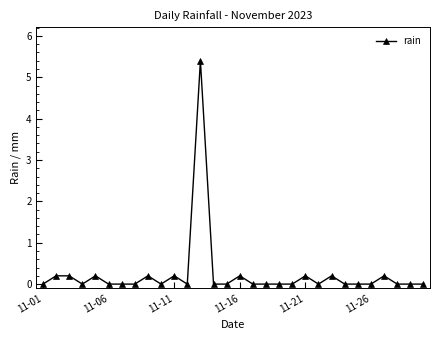

What is the value of the 16th point from the left?

0.2